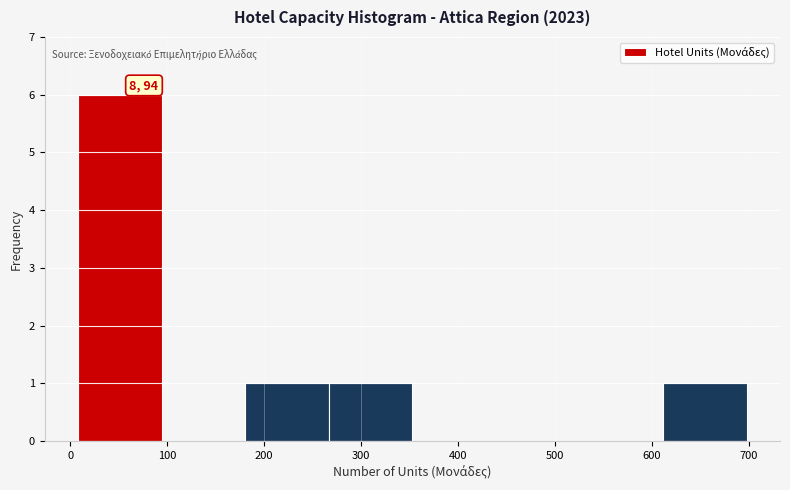

Which range on the x-axis has the tallest bar?

10 to 90